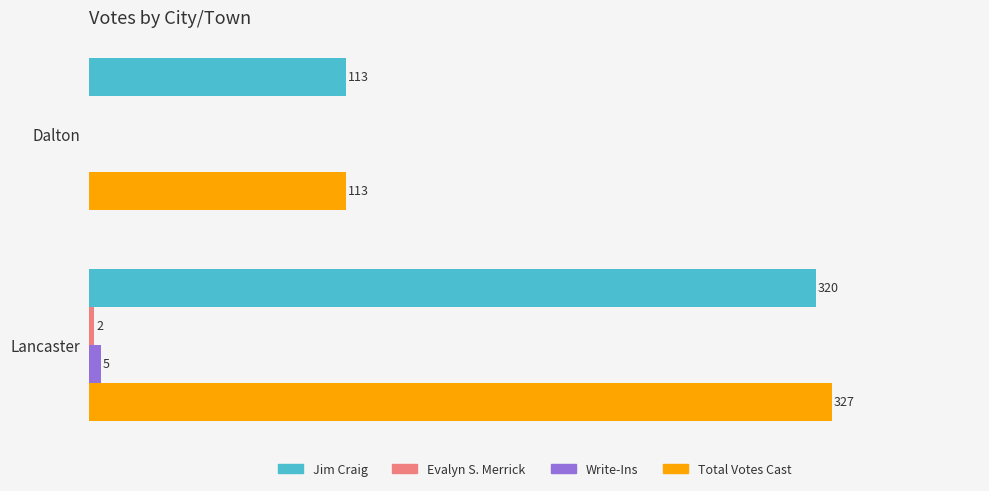

Which label corresponds to the largest value in the chart?

Lancaster